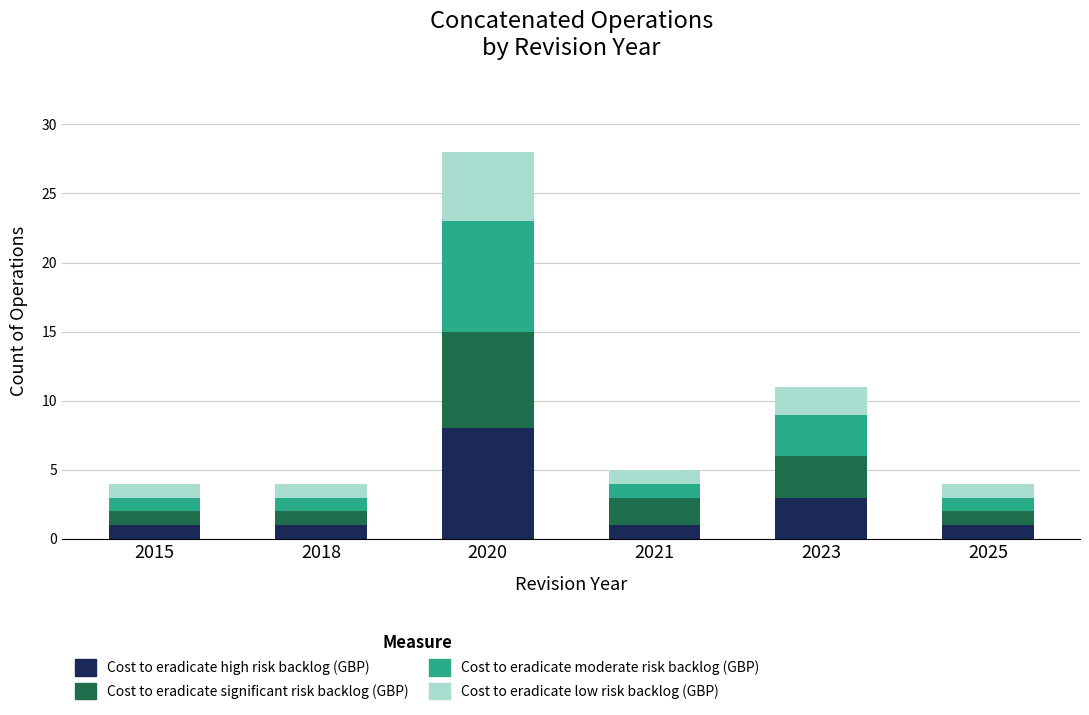

Are the bars horizontal?

No